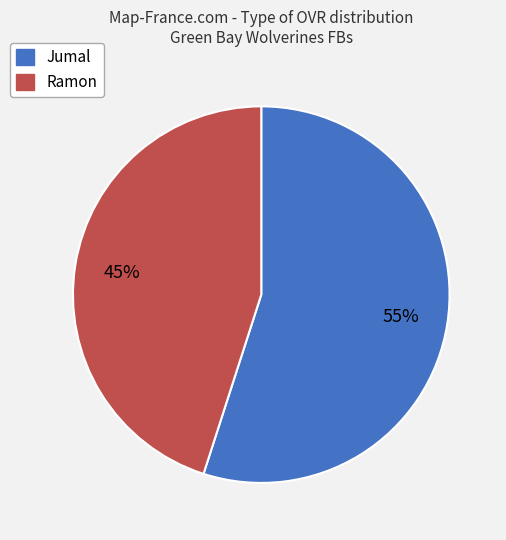

Rank the categories by value from highest to lowest.

Jumal, Ramon